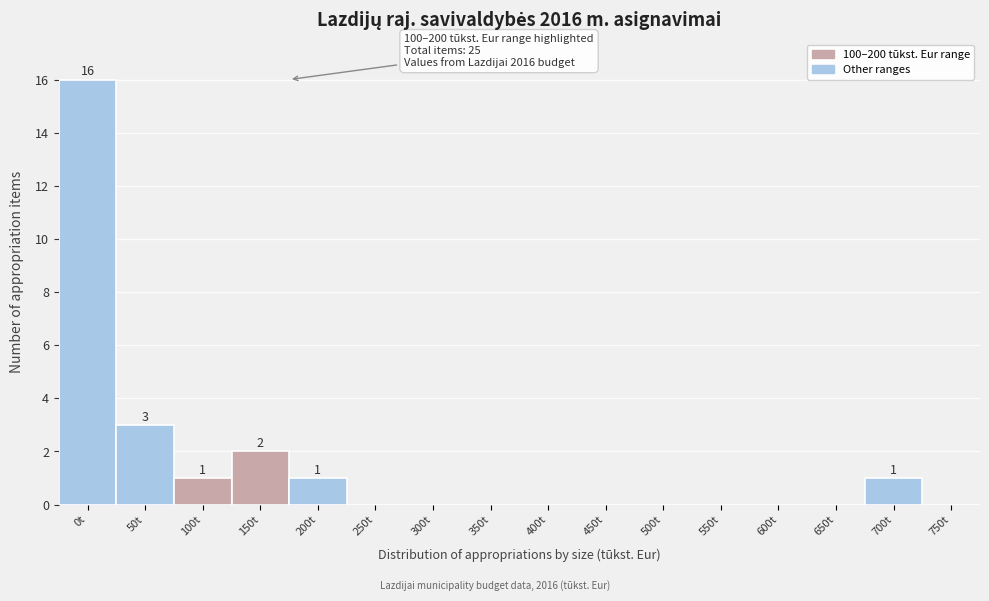

Reading right to left, transcribe all the data shown in this chart.

750t=0	700t=1	650t=0	600t=0	550t=0	500t=0	450t=0	400t=0	350t=0	300t=0	250t=0	200t=1	150t=2	100t=1	50t=3	0t=16